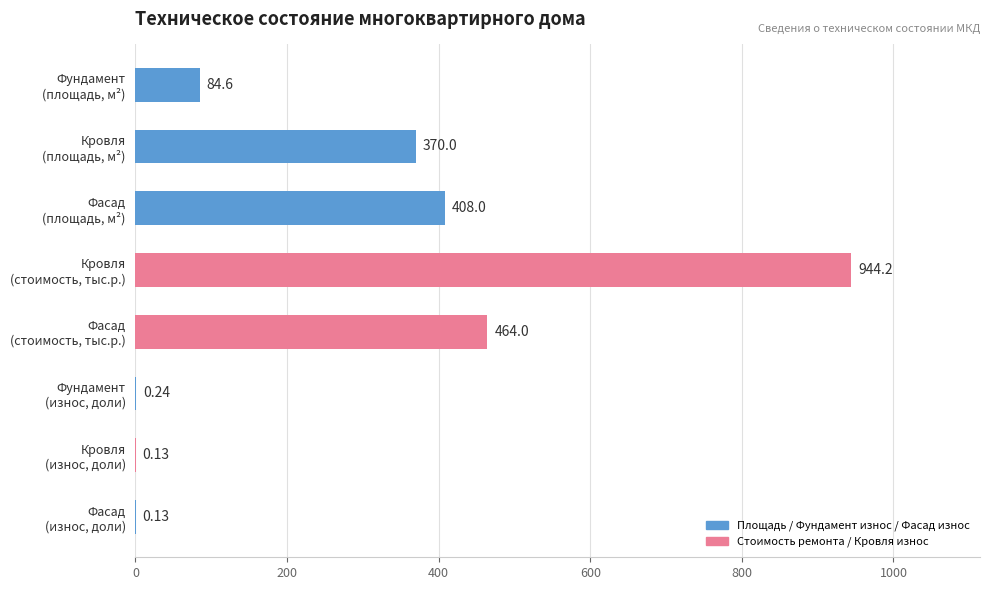

At which category does the chart reach its peak across all series?

Кровля
(стоимость, тыс.р.)